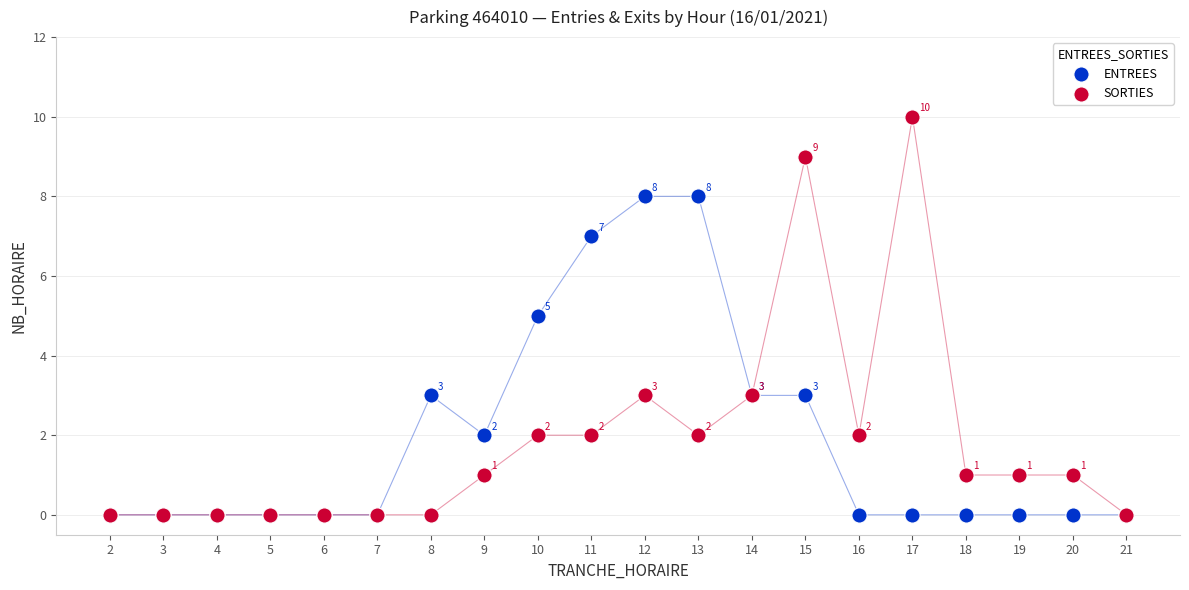

Across all series, what Y value is closest to 5?

5